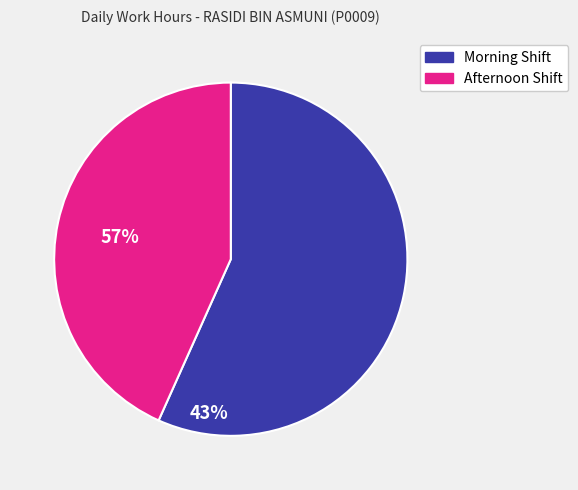

What is the smallest slice in the pie chart?

Afternoon Shift